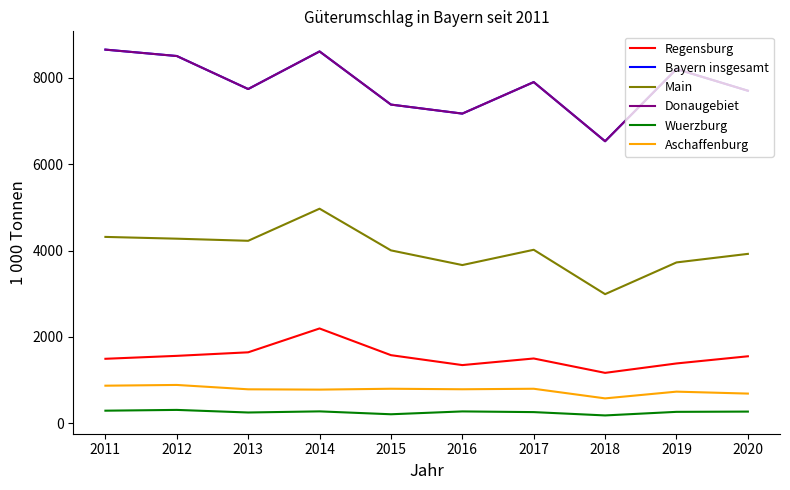

The Main series shows 4228 at 2013. True or false?

True